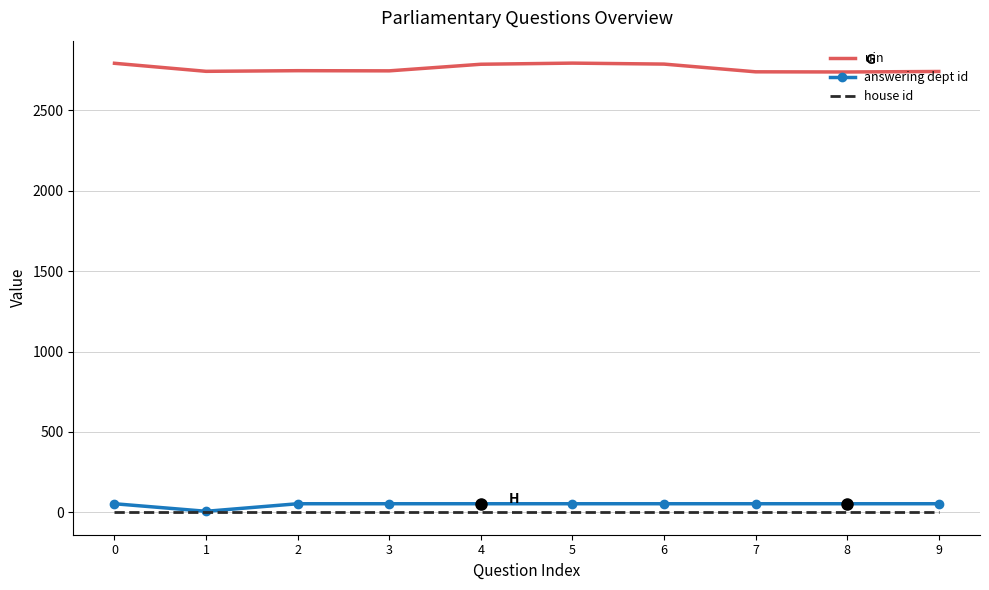

Read the answering dept id value at 7, to the nearest 5.

55